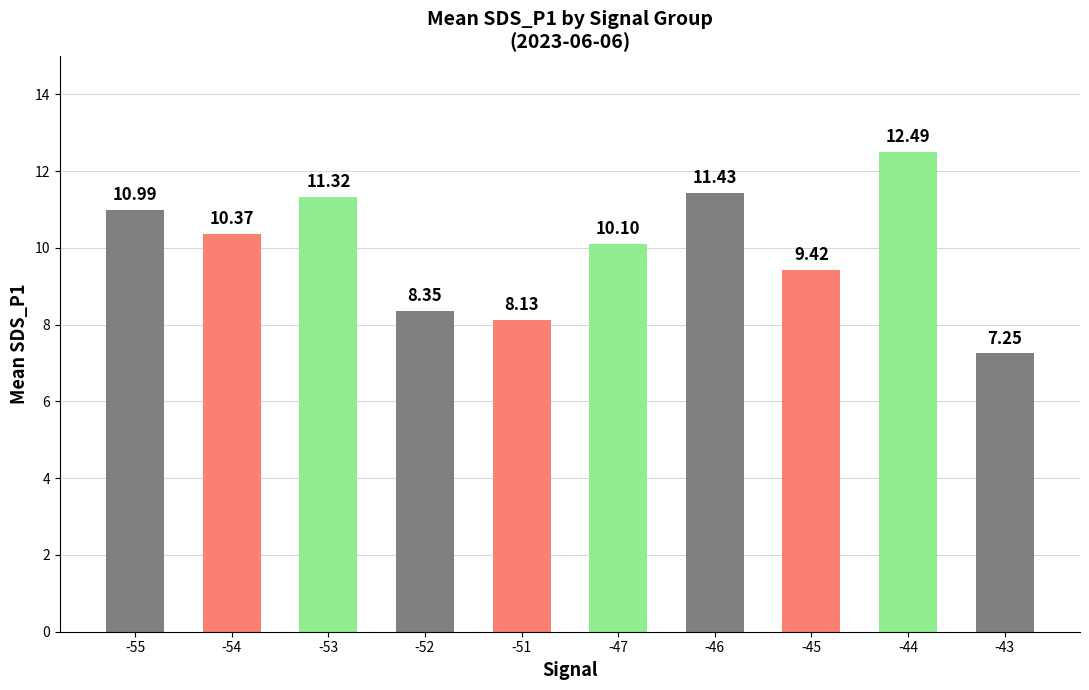

List the labels in order of value, largest first.

-44, -46, -53, -55, -54, -47, -45, -52, -51, -43